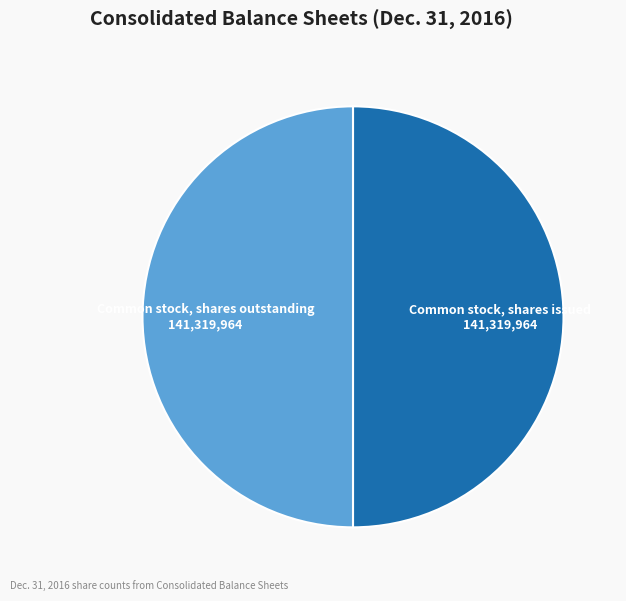

The Common stock, shares issued slice represents 50% of the pie. True or false?

True